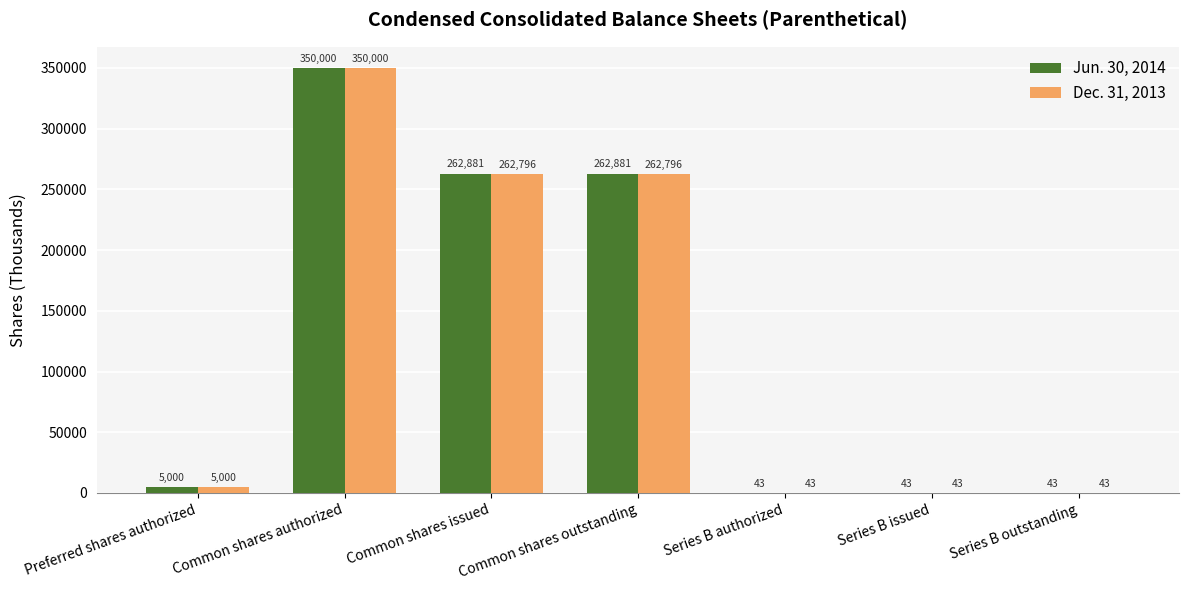

The Dec. 31, 2013 series shows 43 at Series B issued. True or false?

True